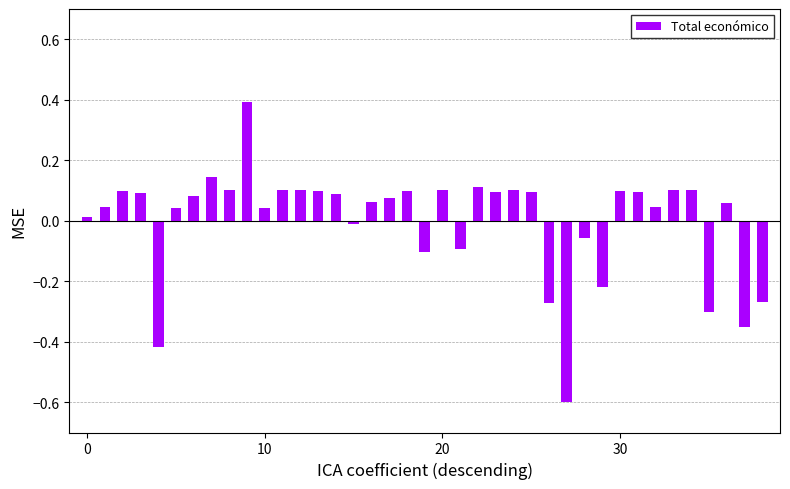

What is the difference between the second highest and minimum values?

0.7